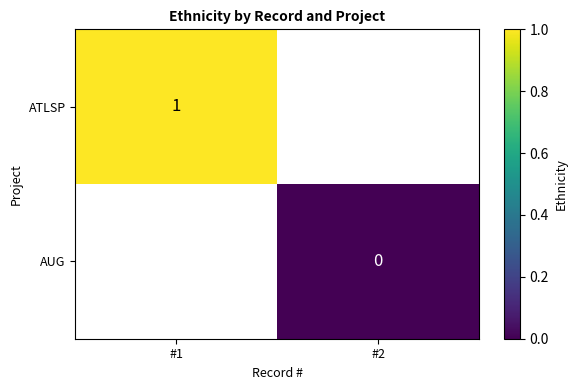

Which category has the highest value in the AUG series?

#1